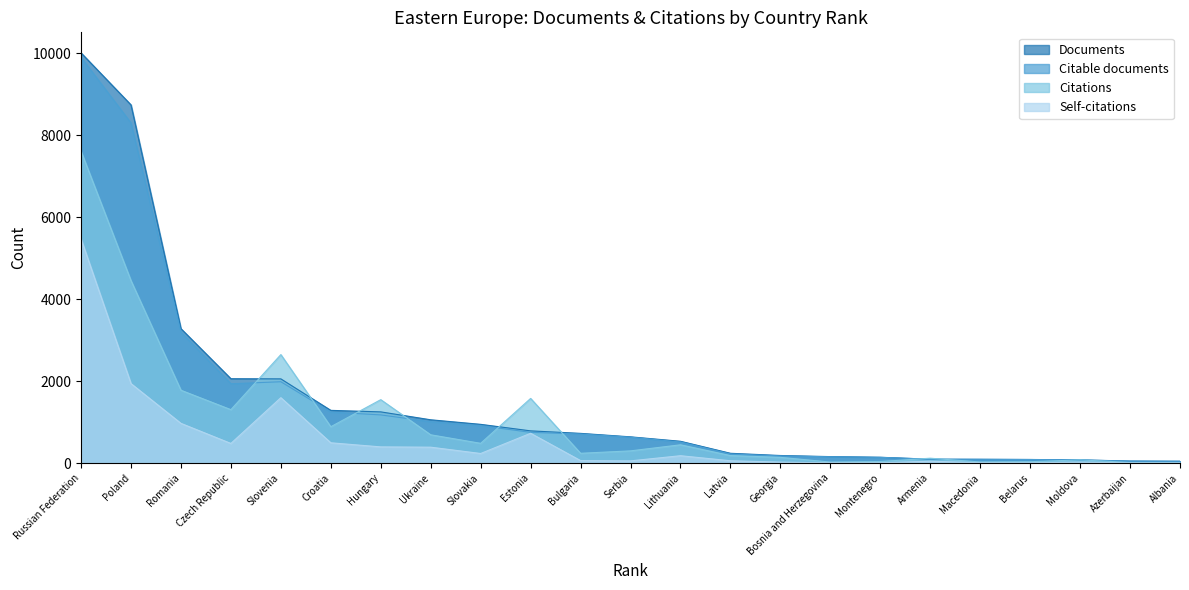

At which category is the sum across all series the highest?

Russian Federation